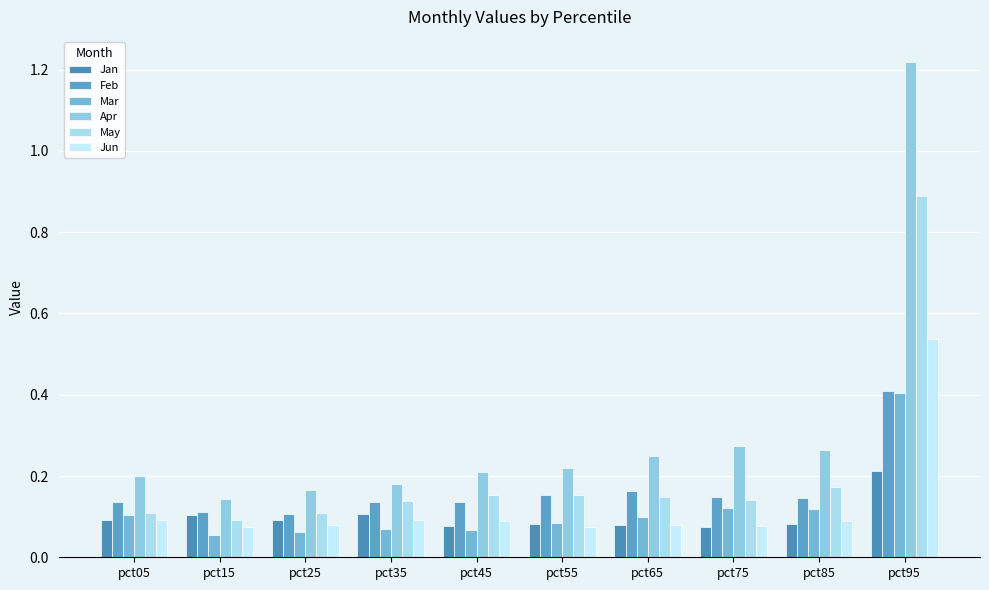

What is the value of the Jun bar at the 8th from the left?

0.1